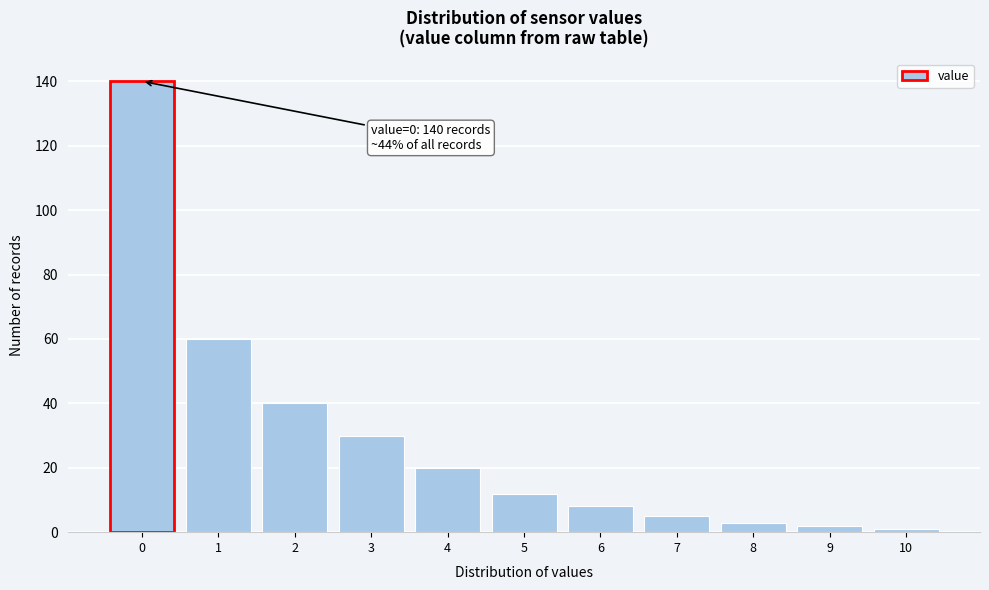

Reading left to right, transcribe all the data shown in this chart.

140	60	40	30	20	12	8	5	3	2	1